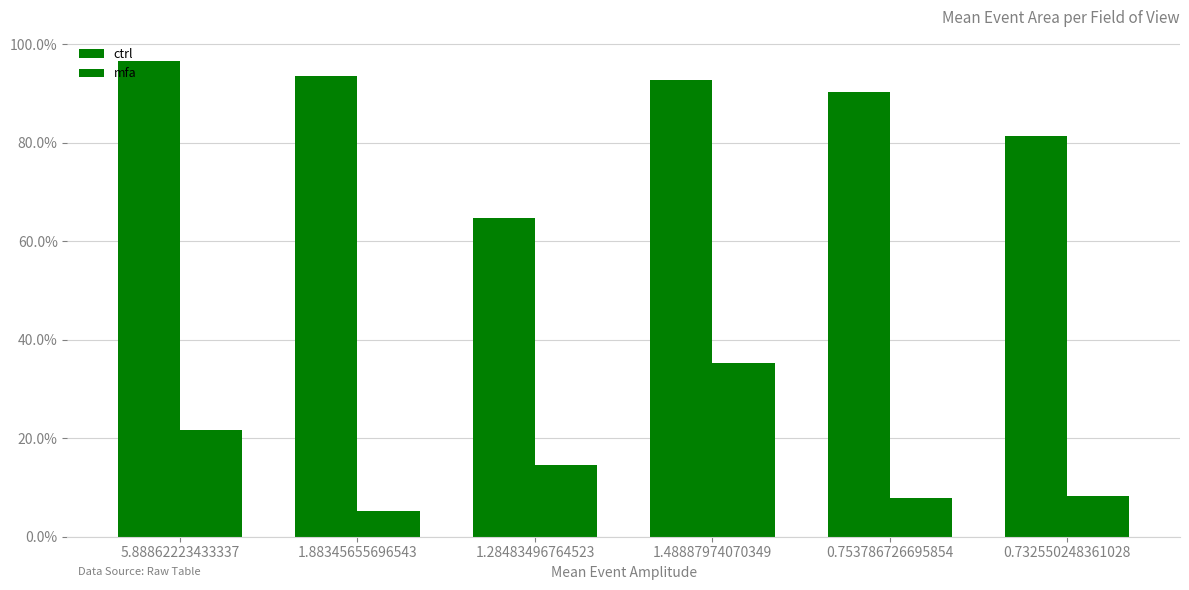

At which label does mfa reach its peak?

1.48887974070349